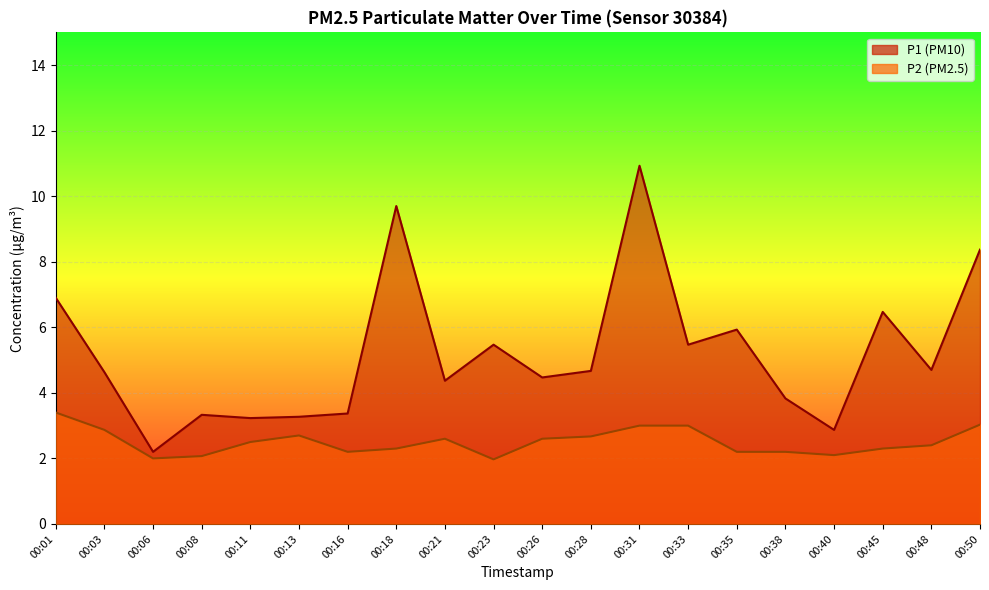

Does the chart display data point markers on the line(s)?

No